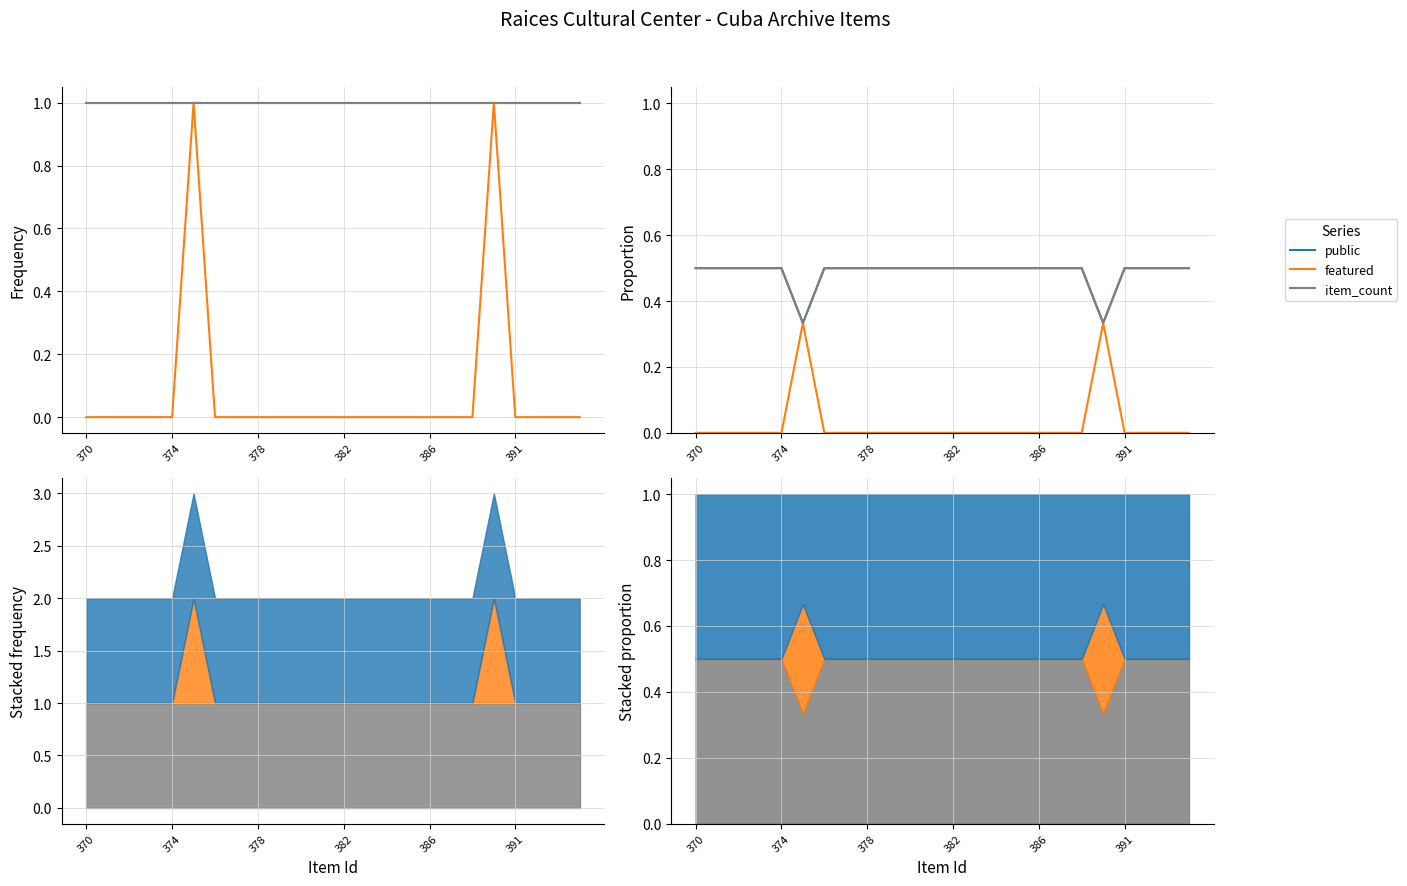

Between 386 and 15, which series saw the biggest shift?

public